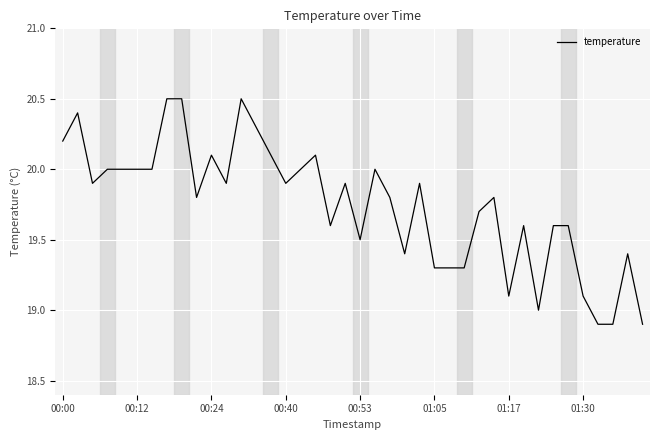

What is the smallest value displayed?

18.9